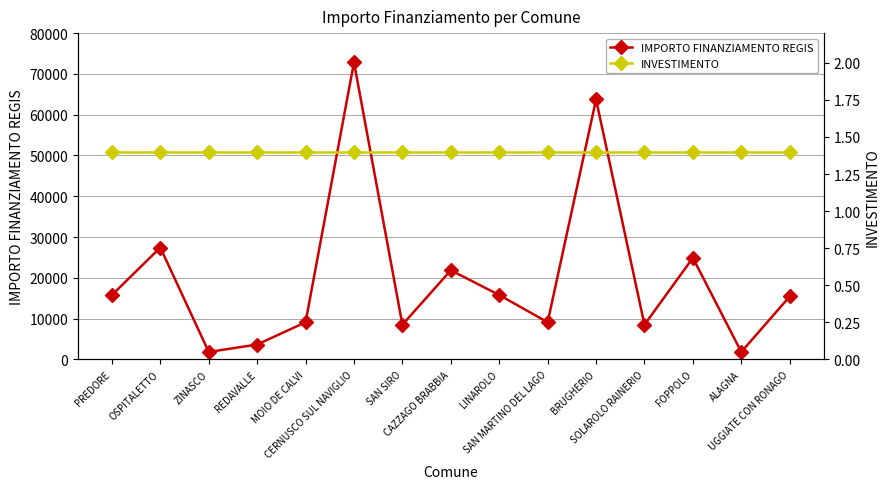

In IMPORTO FINANZIAMENTO REGIS, how many points are higher than both neighbors (excluding endpoints)?

5